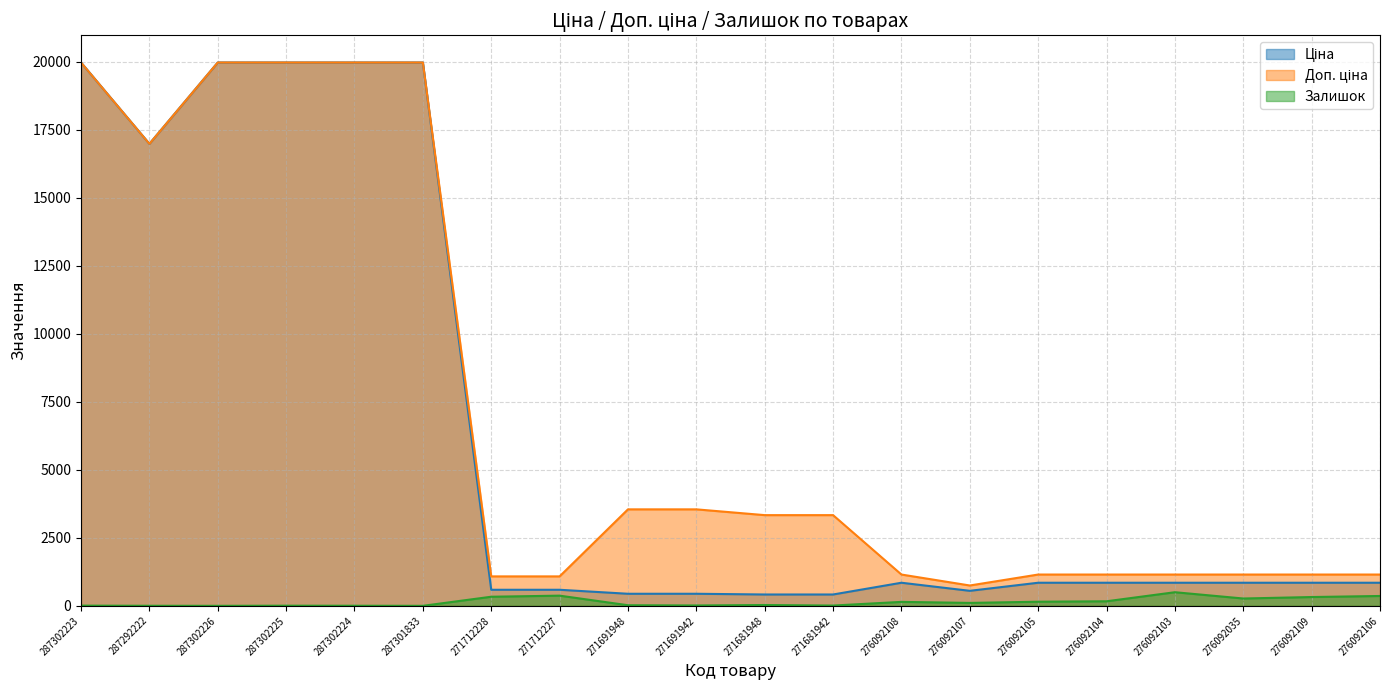

What is the label of the 16th point from the right?

287302224